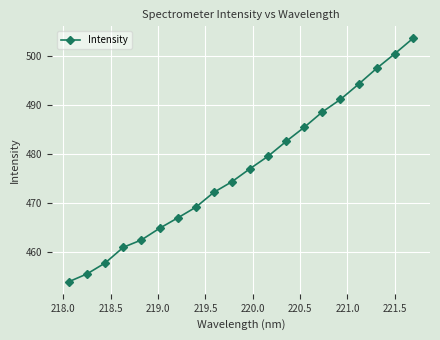

What is the greatest value displayed?

503.7